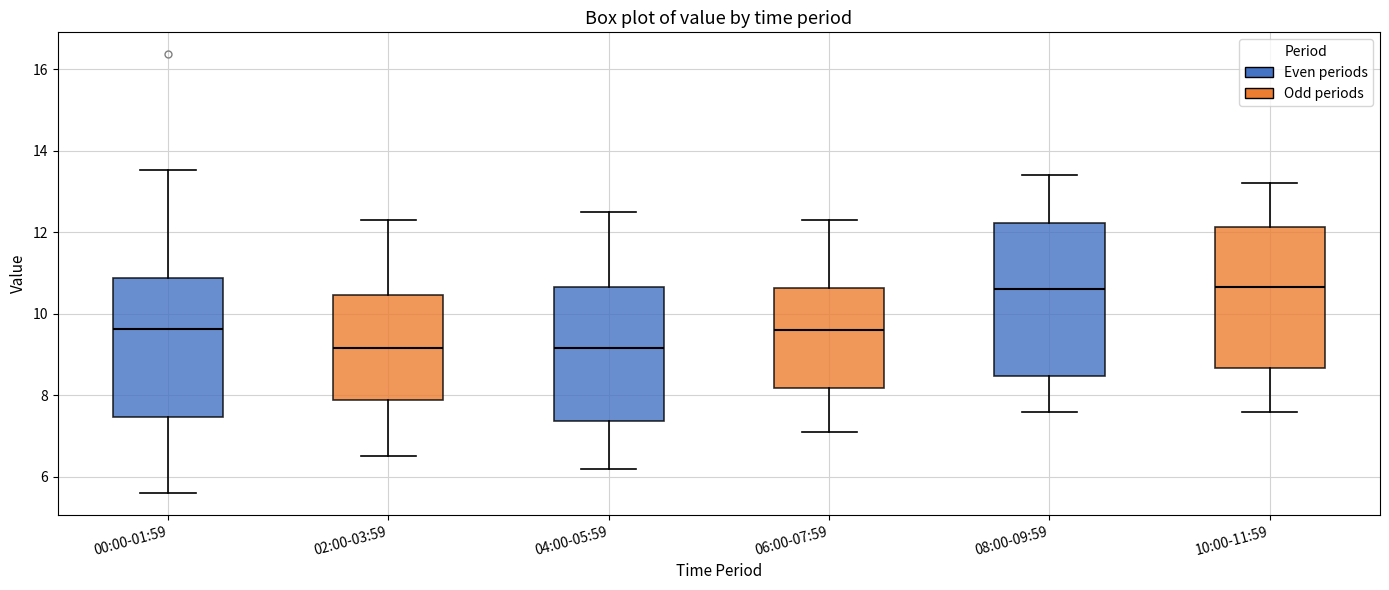

Which box is the tallest, from its lower edge to its upper edge?

08:00-09:59